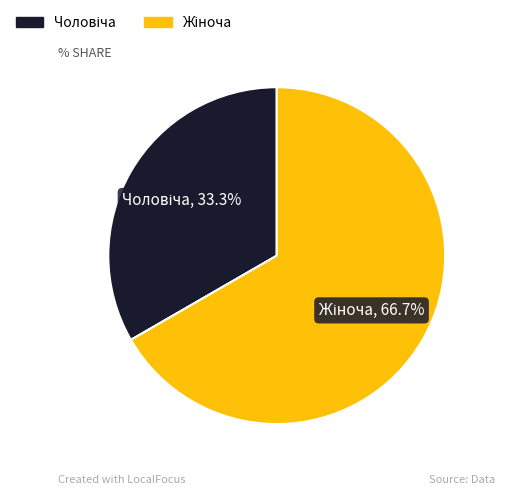

Is there any slice that represents more than half of the pie?

Yes